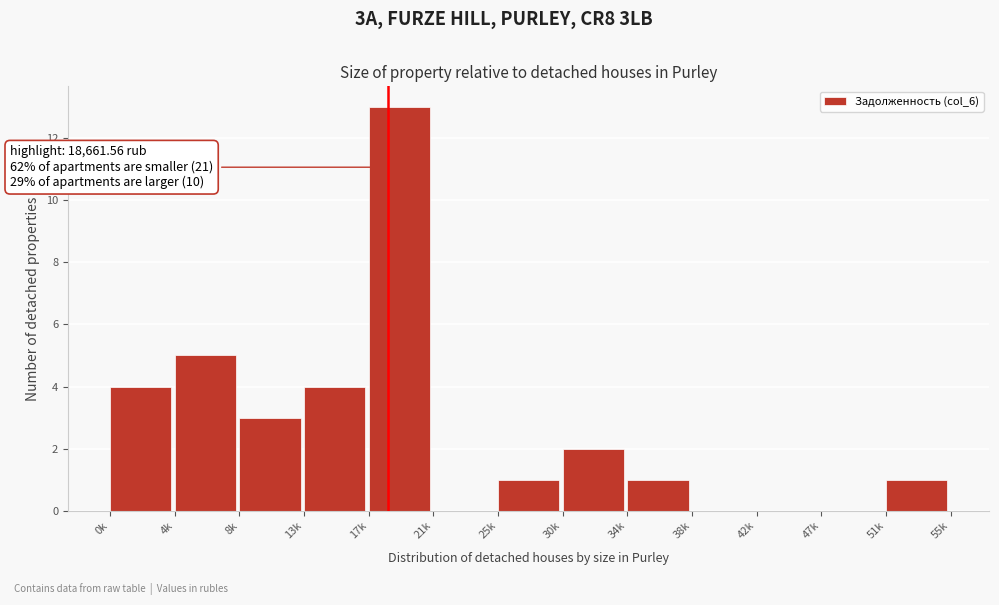

Reading right to left, extract all data points from this chart.

51k=1	47k=0	42k=0	38k=0	34k=1	30k=2	25k=1	21k=0	17k=13	13k=4	8k=3	4k=5	0k=4